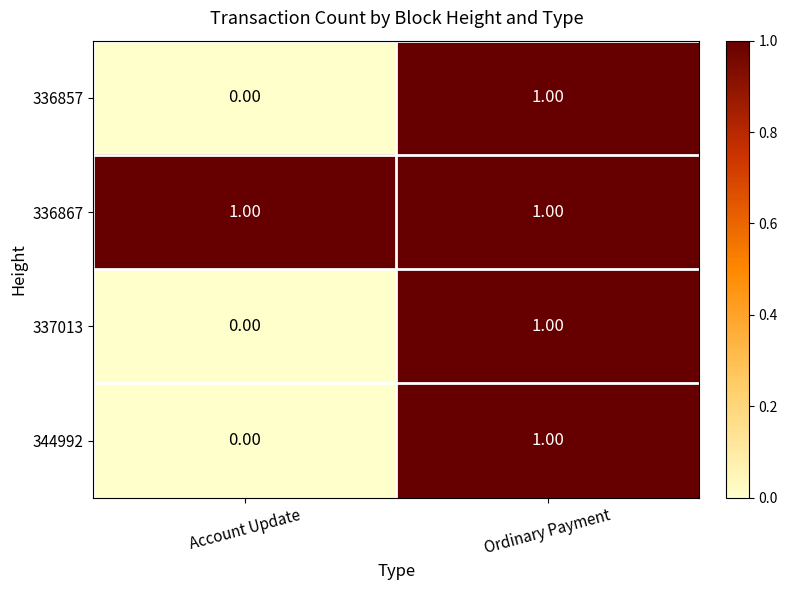

Is the value of 337013 at Account Update greater than the value of 336867 at Account Update?

No